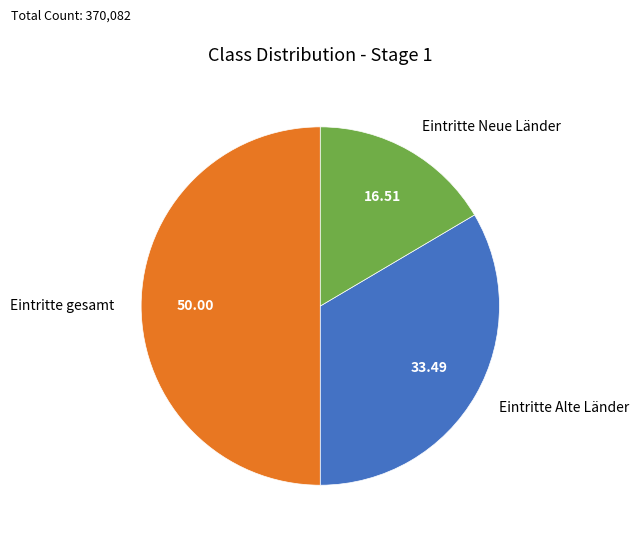

Which has a higher value, Eintritte Alte Länder or Eintritte gesamt?

Eintritte gesamt